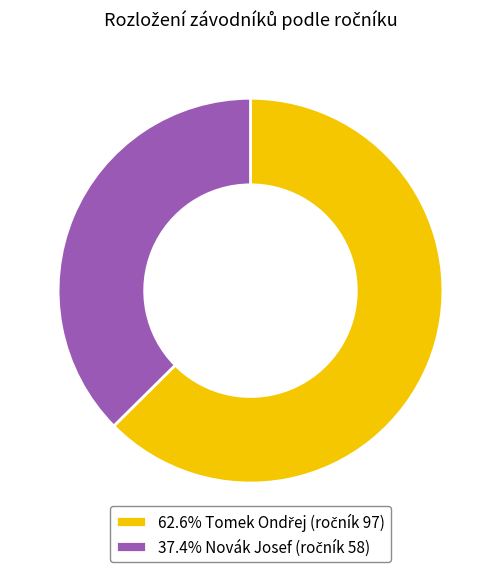

Which category accounts for the majority?

Tomek Ondřej (ročník 97)